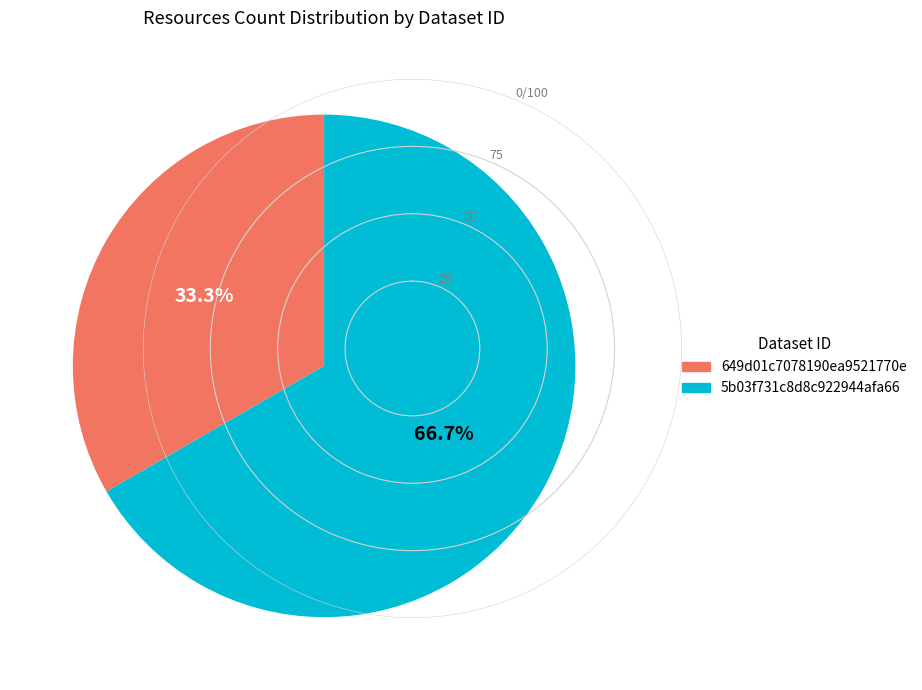

To the nearest percent, what is the difference between the 649d01c7078190ea9521770e and 5b03f731c8d8c922944afa66 slice percentages?

33%